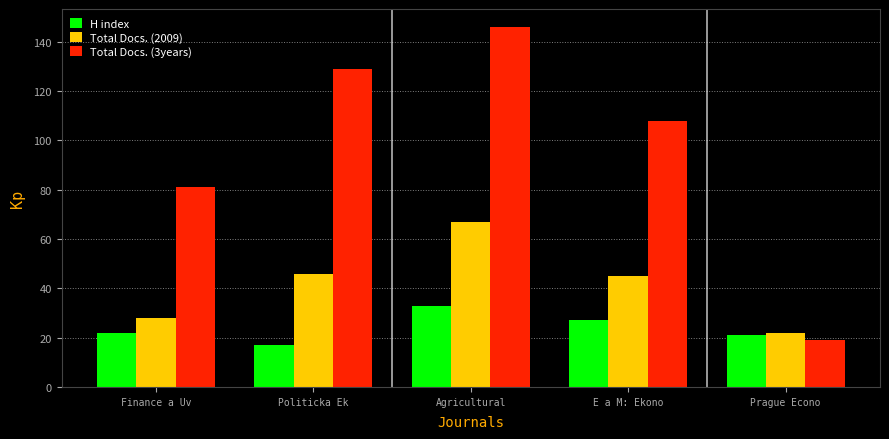

What are all the series names shown in the legend?

H index, Total Docs. (2009), Total Docs. (3years)